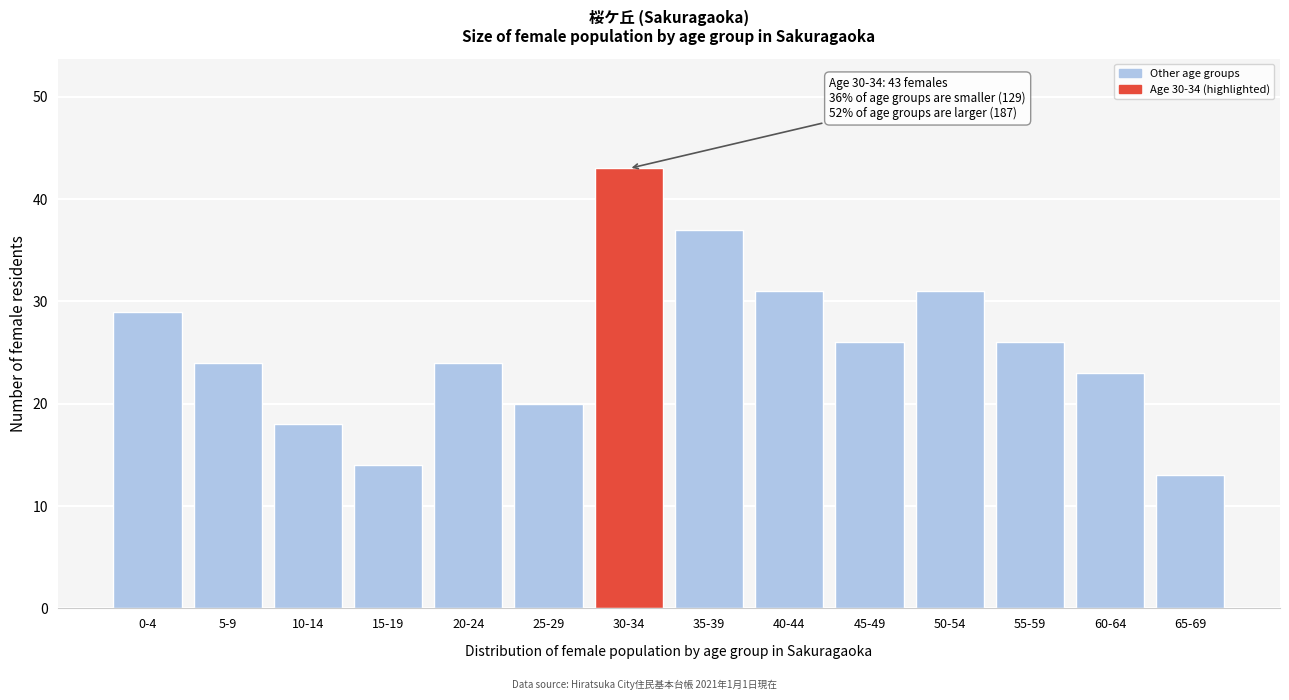

Reading left to right, extract all data points from this chart.

29	24	18	14	24	20	43	37	31	26	31	26	23	13